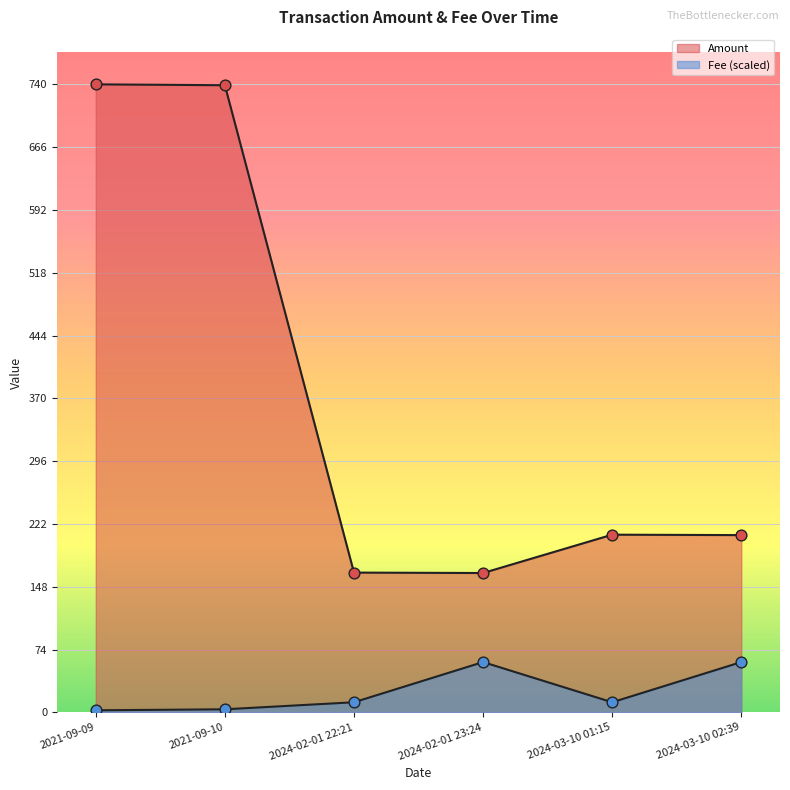

Which series reaches the minimum Y coordinate?

Fee